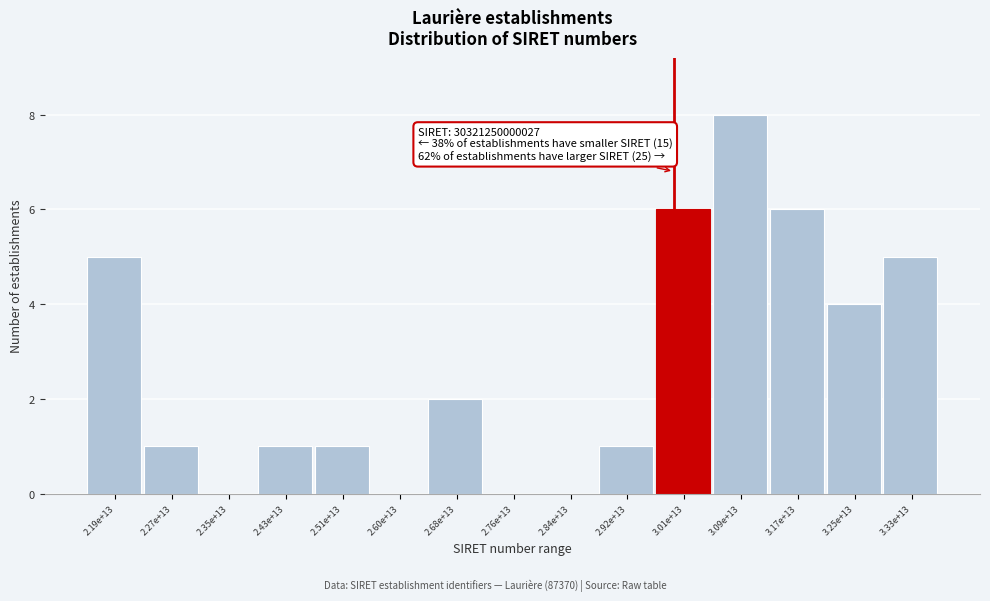

Reading left to right, extract all data points from this chart.

2.19e+13=5	2.27e+13=1	2.35e+13=0	2.43e+13=1	2.51e+13=1	2.60e+13=0	2.68e+13=2	2.76e+13=0	2.84e+13=0	2.92e+13=1	3.01e+13=6	3.09e+13=8	3.17e+13=6	3.25e+13=4	3.33e+13=5